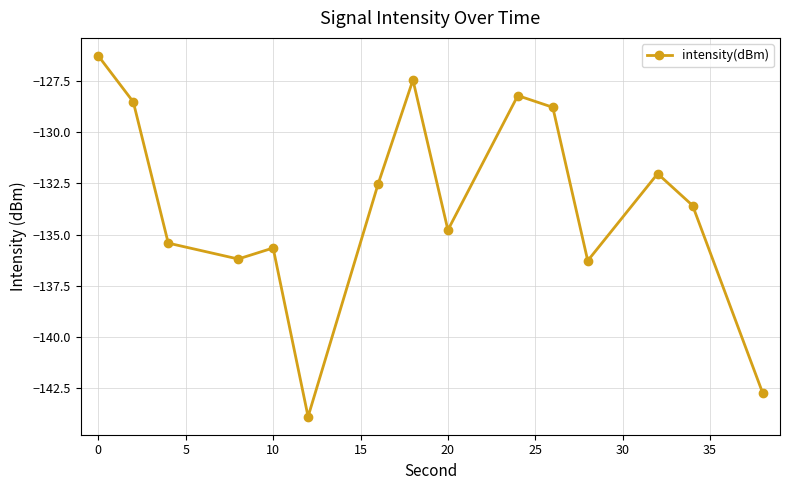

What is the greatest value displayed?

-126.3